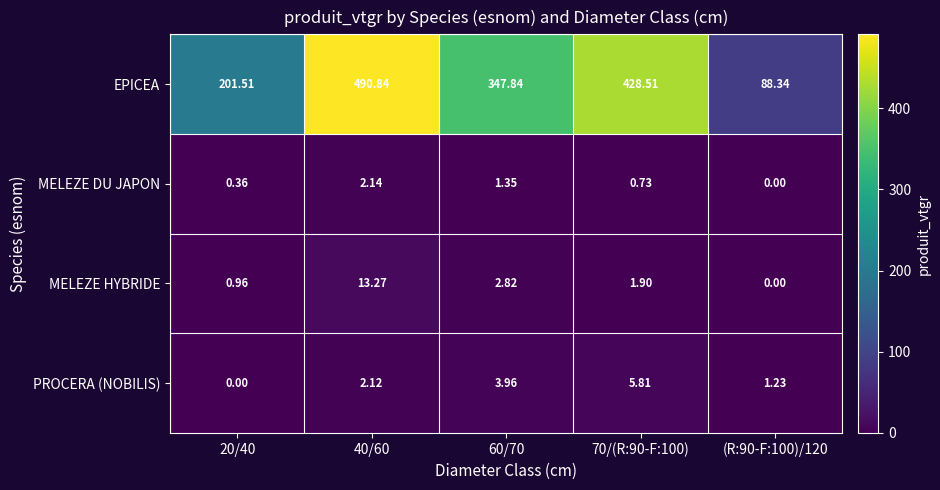

Is the value of MELEZE DU JAPON at 20/40 greater than the value of PROCERA (NOBILIS) at 40/60?

No